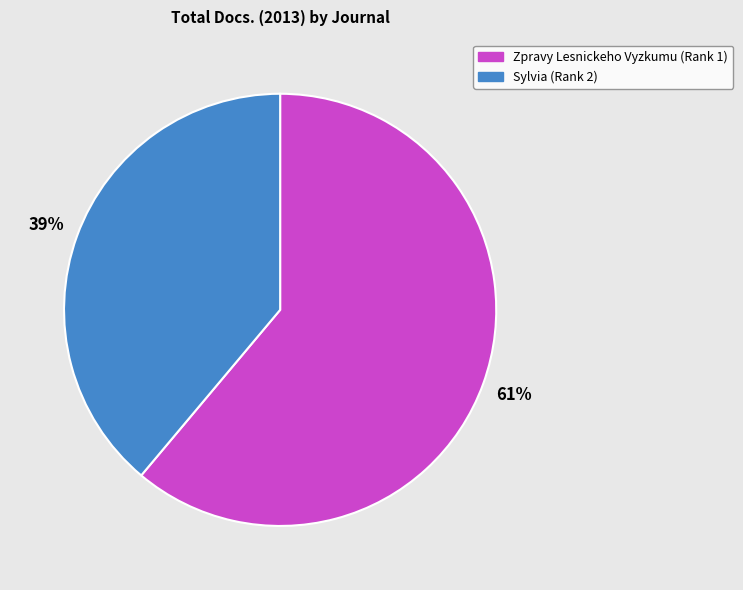

Rank the categories by value from highest to lowest.

Zpravy Lesnickeho Vyzkumu (Rank 1), Sylvia (Rank 2)